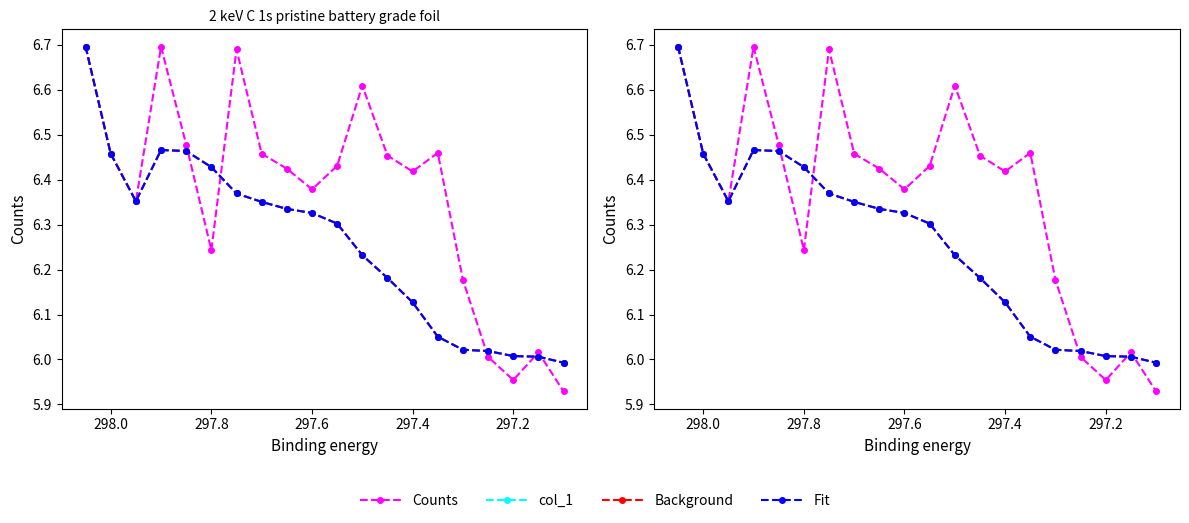

How many data points in col_1 are less than 6?

1